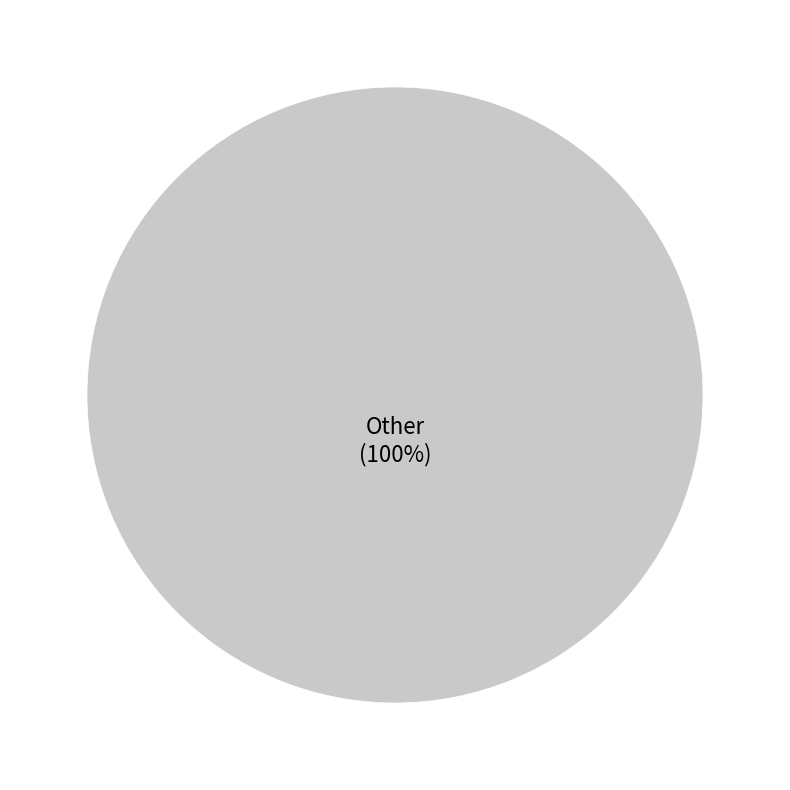

Count the number of slices in the pie.

1